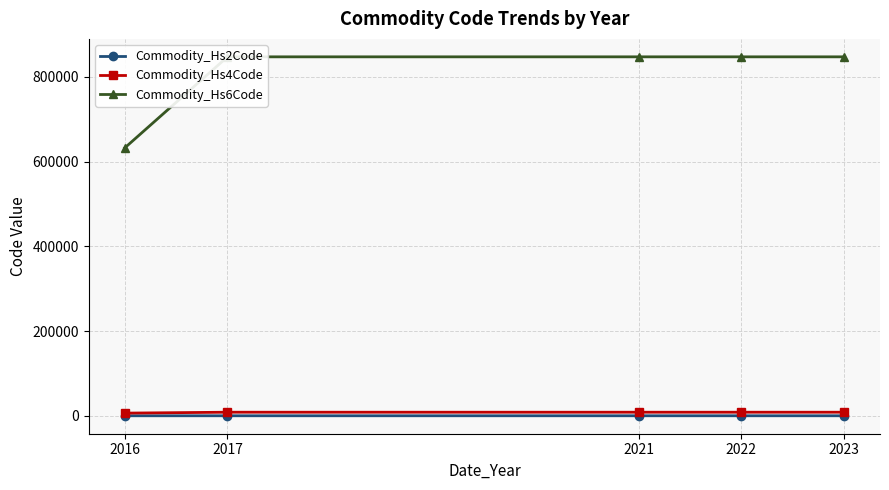

Reading right to left, transcribe all the data shown in this chart.

Commodity_Hs2Code: 84.0	84.0	84.0	84.0	62.8
Commodity_Hs4Code: 8471.0	8471.0	8471.0	8471.0	6321.8
Commodity_Hs6Code: 847160.0	847160.0	847160.0	847160.0	632210.9